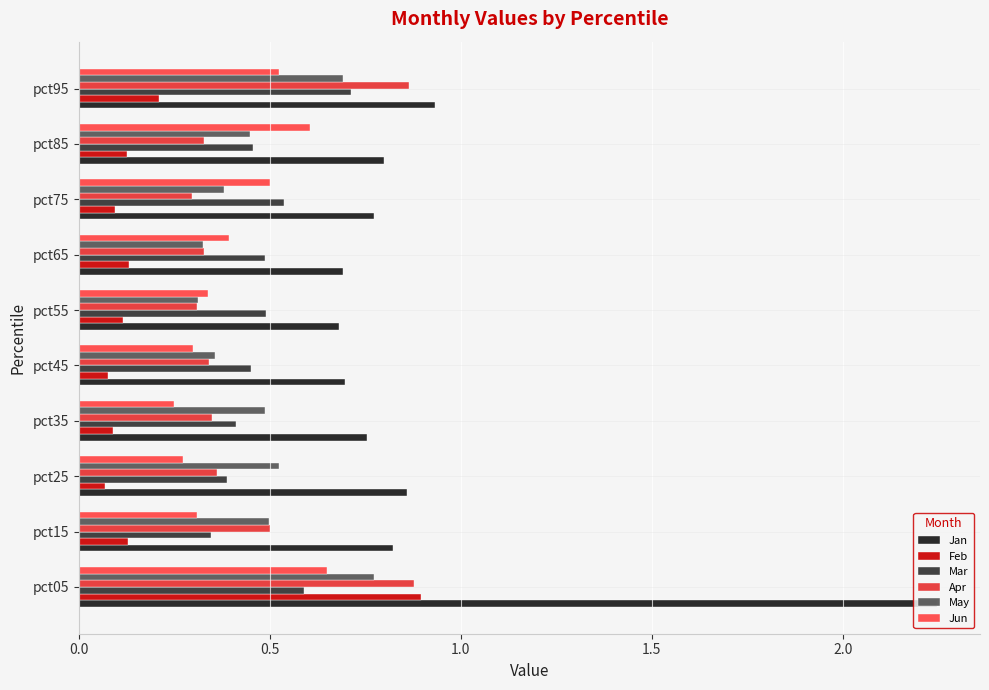

What is the smallest value displayed?

0.1